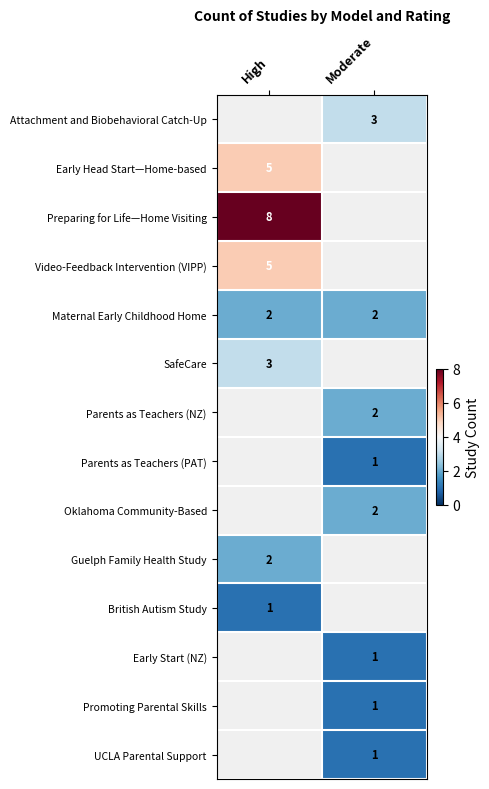

Is the value of Early Head Start—Home-based at High greater than the value of Promoting Parental Skills at Moderate?

Yes